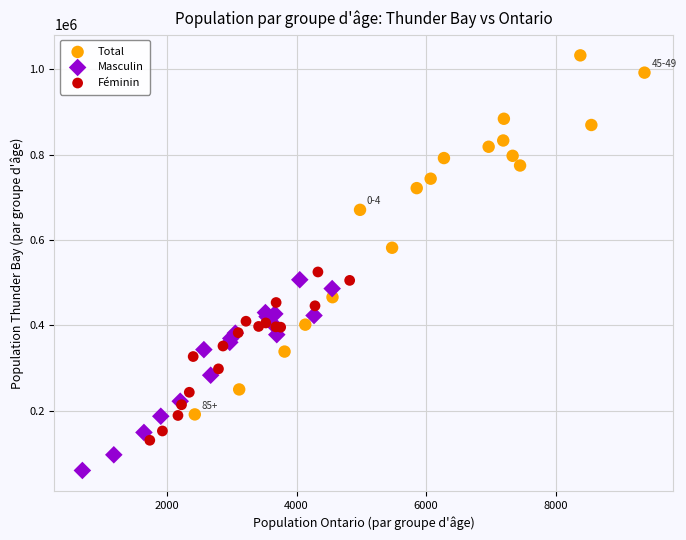

Which series has the widest spread of Y values?

Total